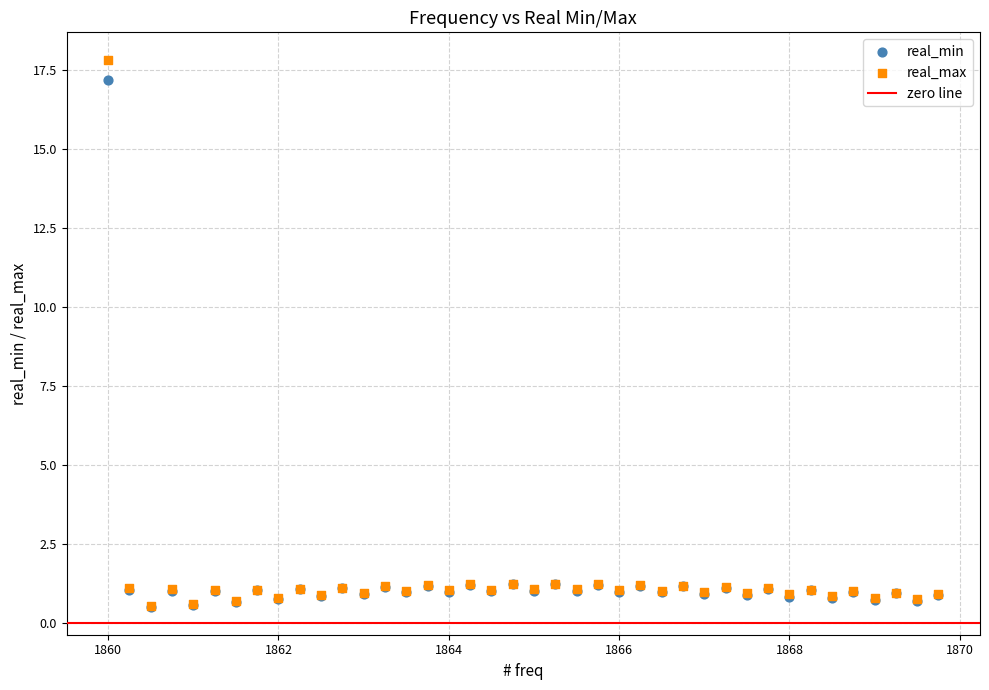

Which series contains the highest Y value?

real_max